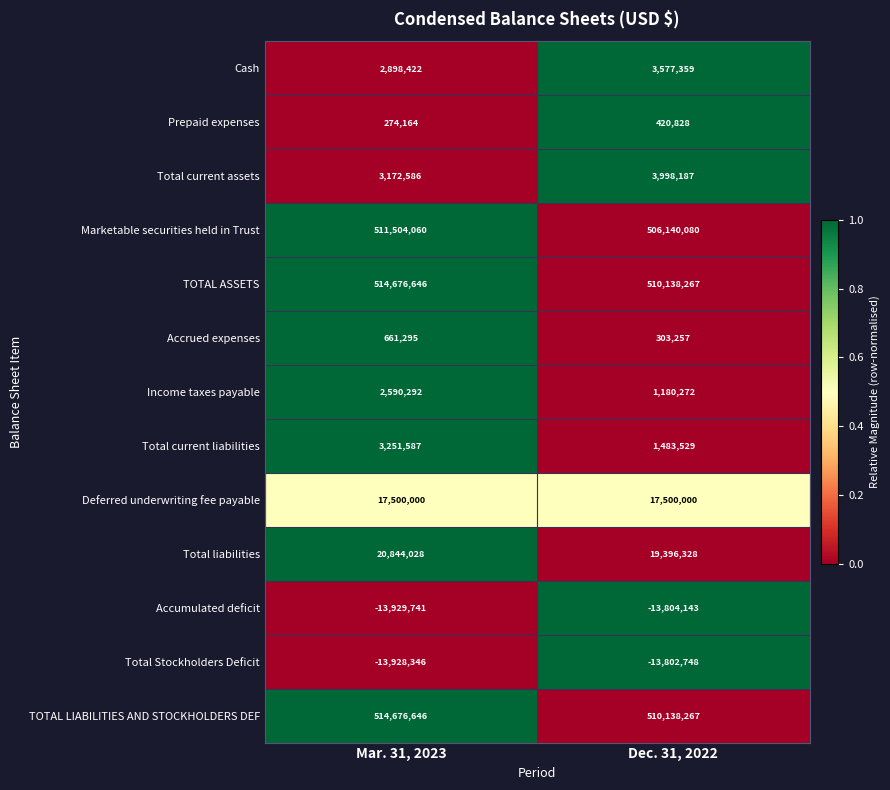

What is the greatest value displayed?

514676646